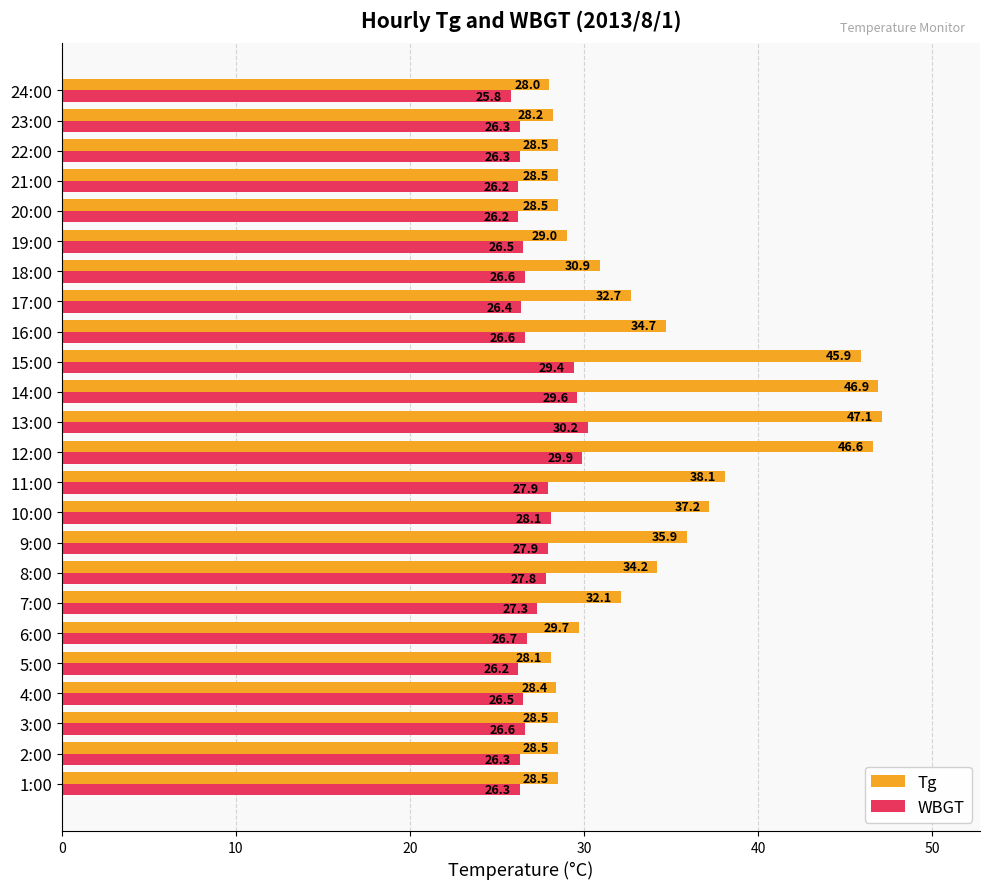

At 17:00, list the series in order from smallest to largest.

WBGT, Tg